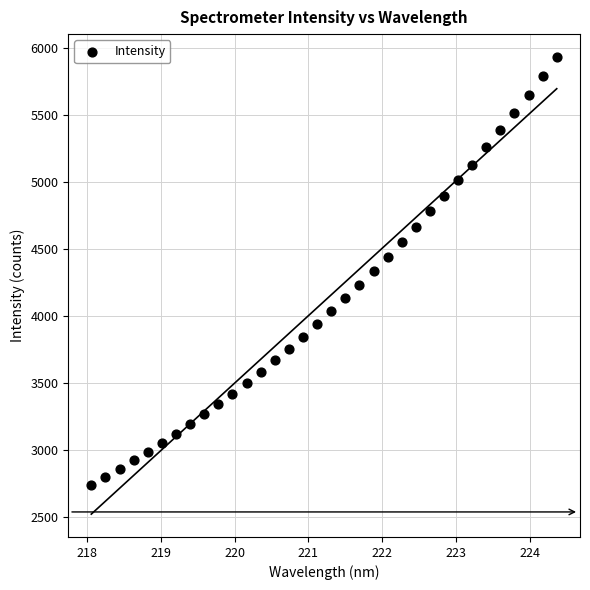

What is the range of Y values (max minus min)?

3198.0